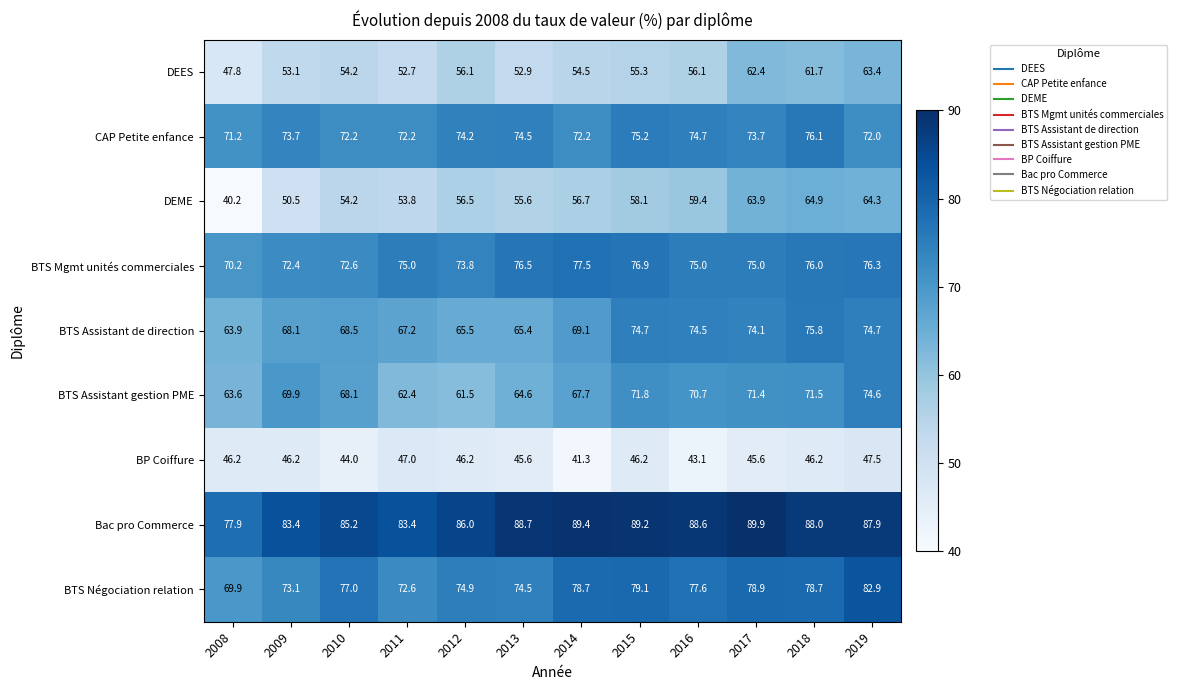

At 2017, list the series in order from smallest to largest.

BP Coiffure, DEES, DEME, BTS Assistant gestion PME, CAP Petite enfance, BTS Assistant de direction, BTS Mgmt unités commerciales, BTS Négociation relation, Bac pro Commerce